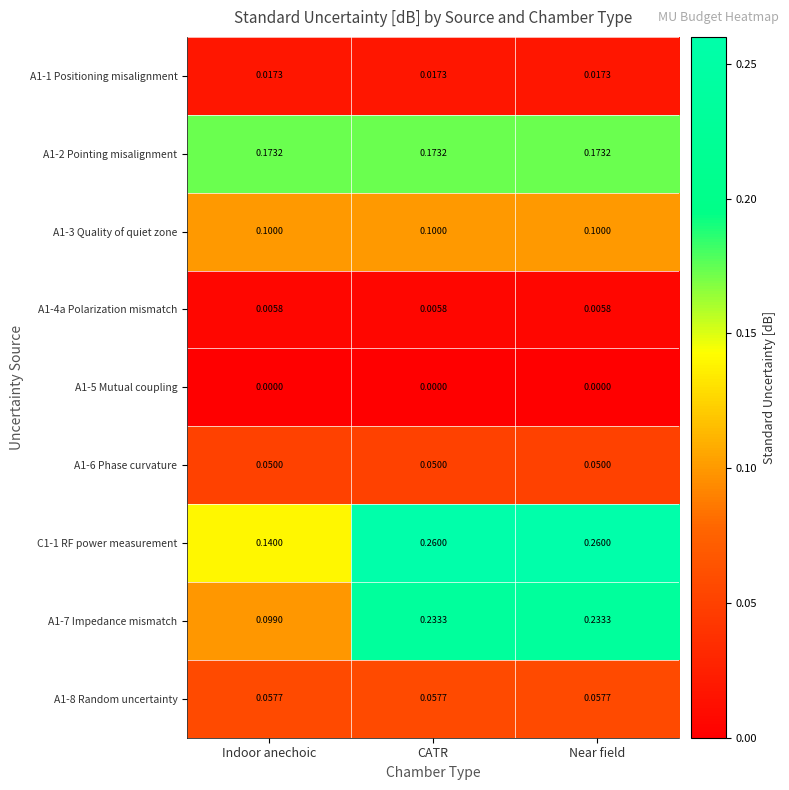

Is the value of A1-6 Phase curvature at CATR greater than the value of C1-1 RF power measurement at Indoor anechoic?

No